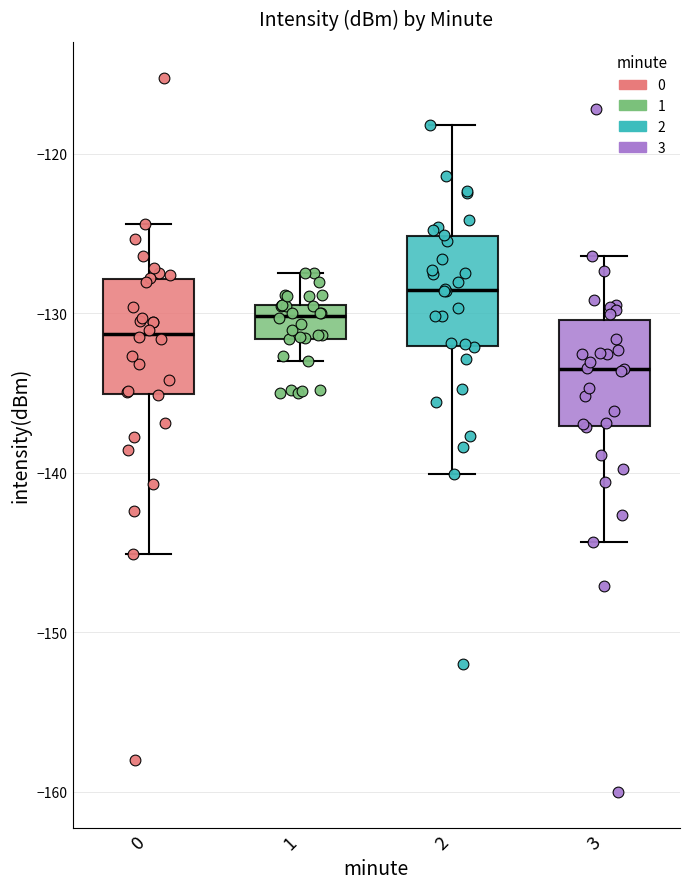

Where is the lower edge of the box at x = 1 on the y-axis? The values are not printed on the chart, so give them approximately, as read against the axis.

-132